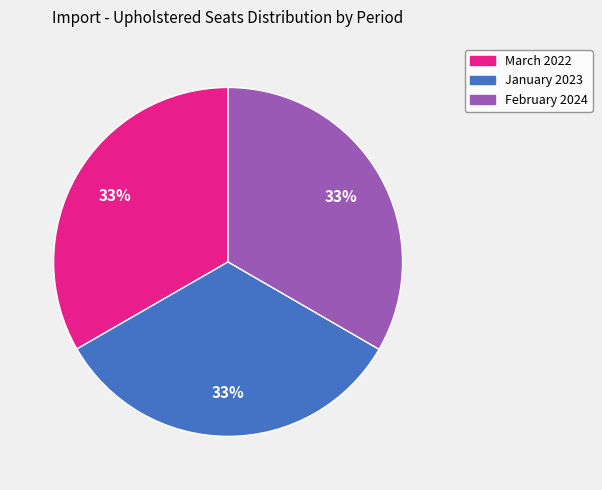

Combined, do February 2024 and March 2022 account for over 50%?

Yes